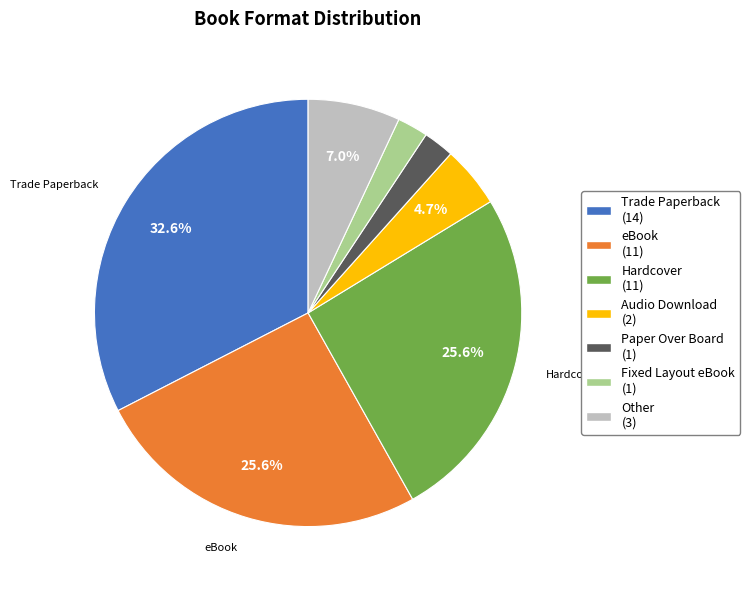

Is there a majority slice in this chart?

No